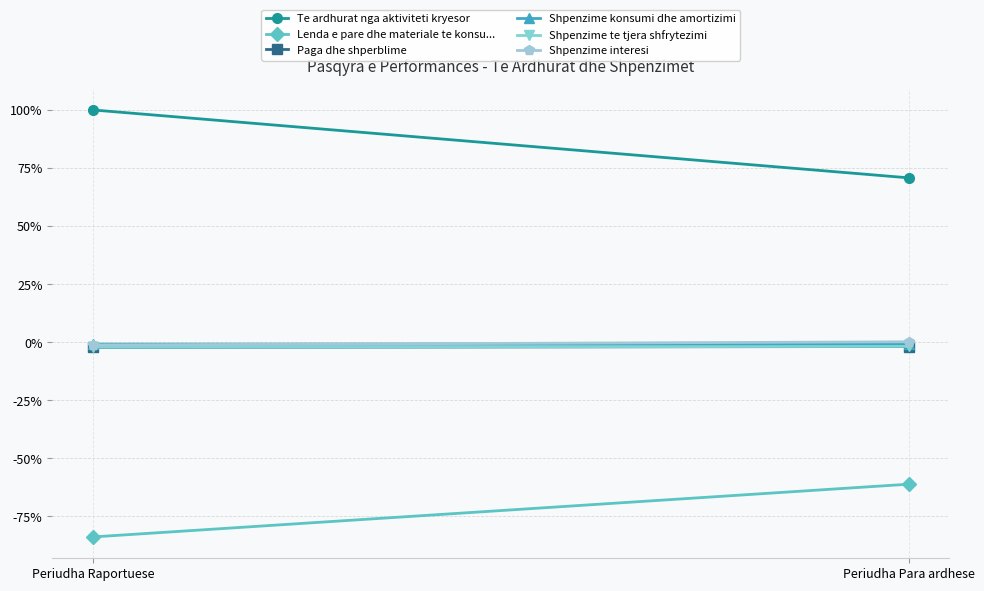

What is the average value of the Shpenzime konsumi dhe amortizimi series?

-0.8